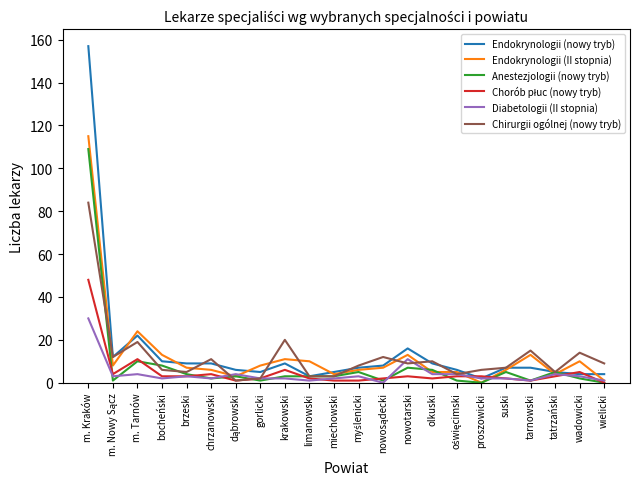

Which series has the largest range (max minus min)?

Endokrynologii (nowy tryb)